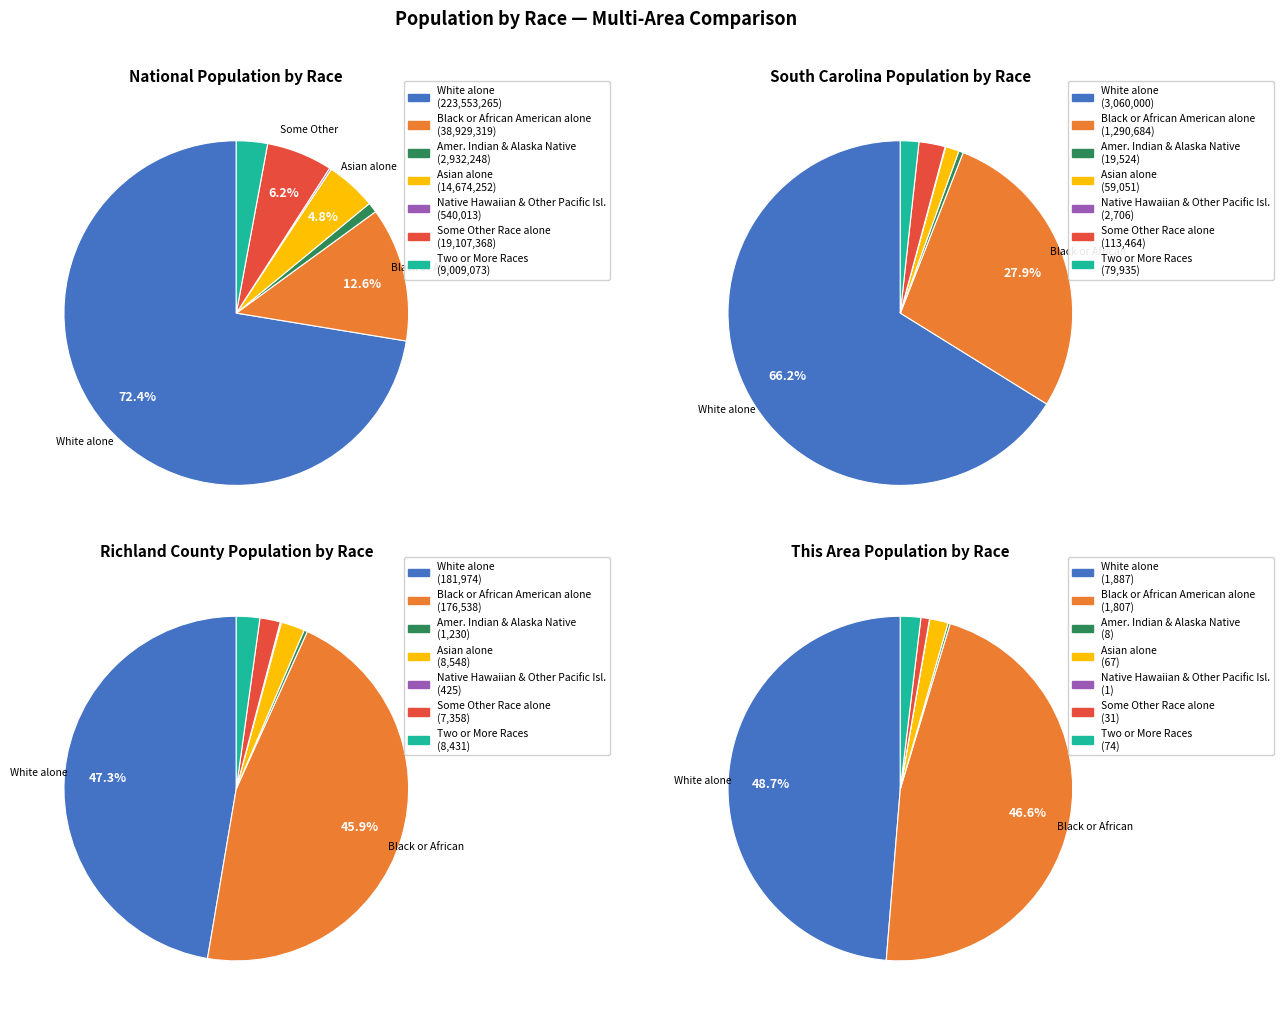

Is there a majority slice in this chart?

Yes